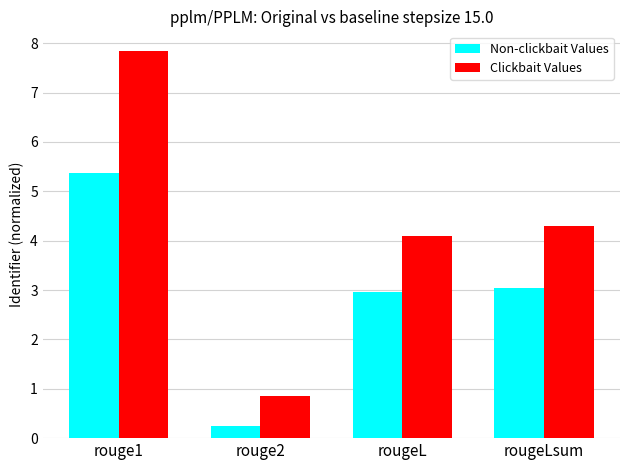

At which category does the chart reach its minimum across all series?

rouge2